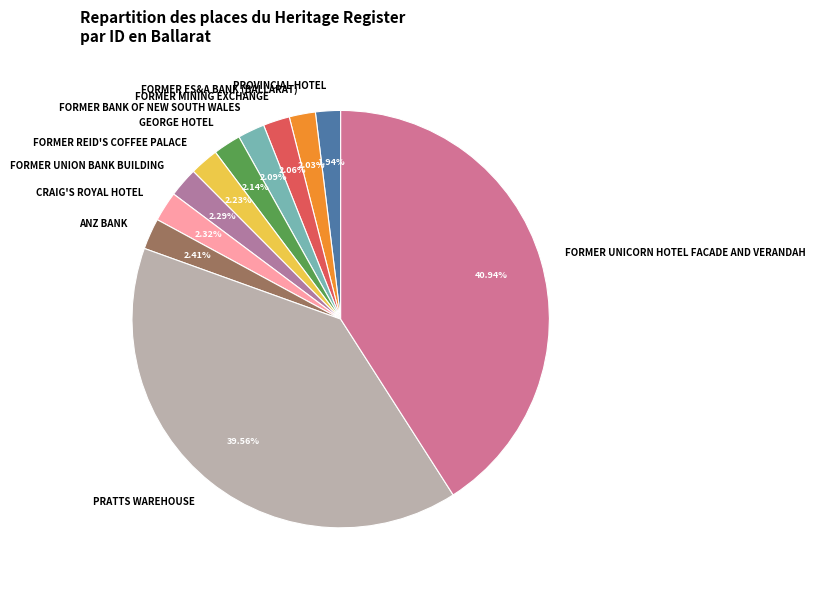

Is there any slice that represents more than half of the pie?

No